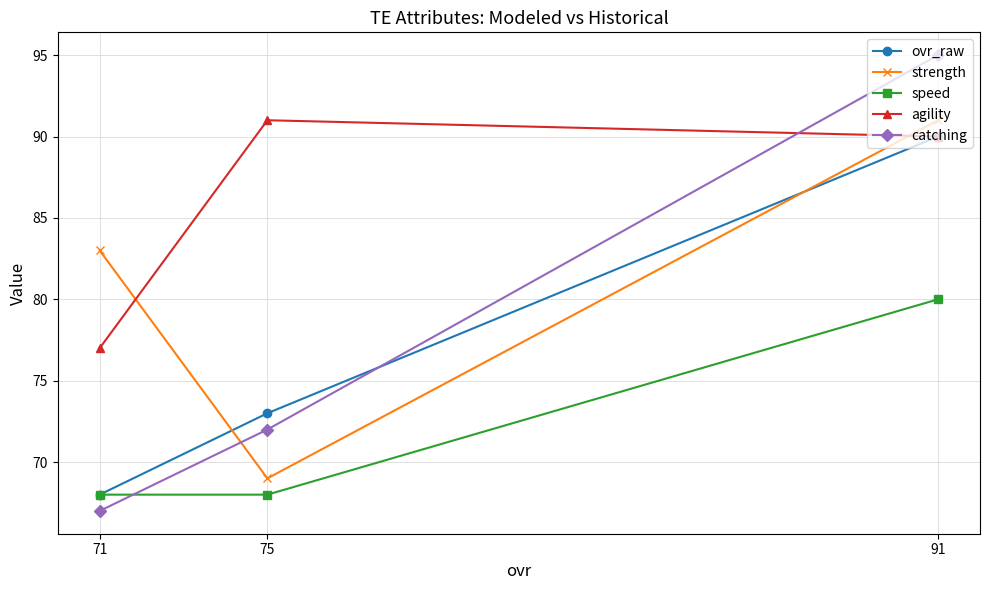

What is the maximum value shown in the chart?

95